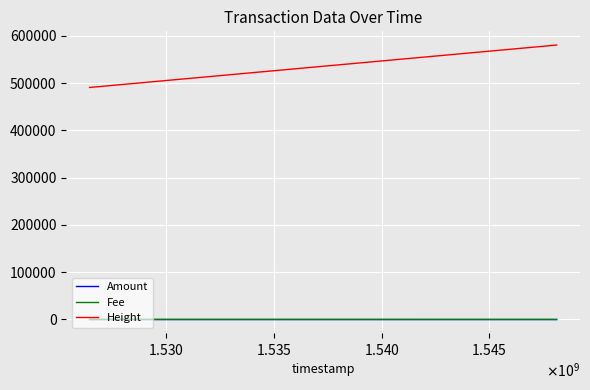

In Amount, how many points are lower than both neighbors (excluding endpoints)?

15